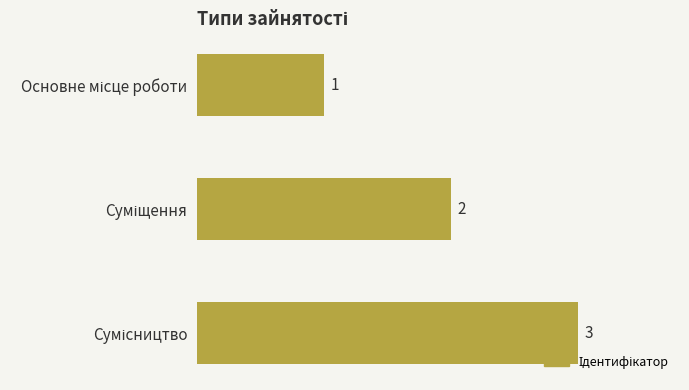

How many values are between 1 and 3?

3